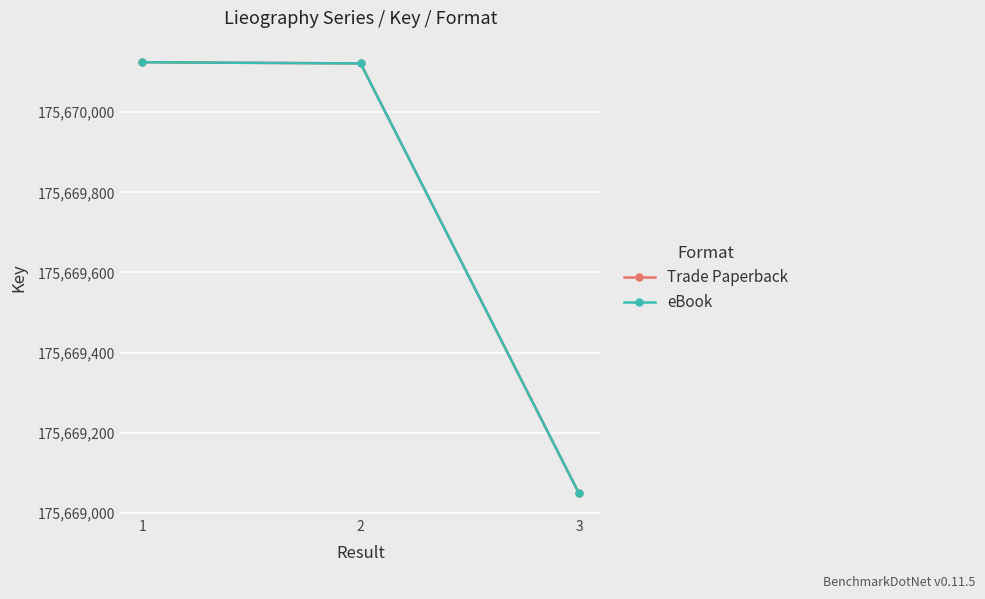

Which series changed the most between 1 and 3?

Trade Paperback